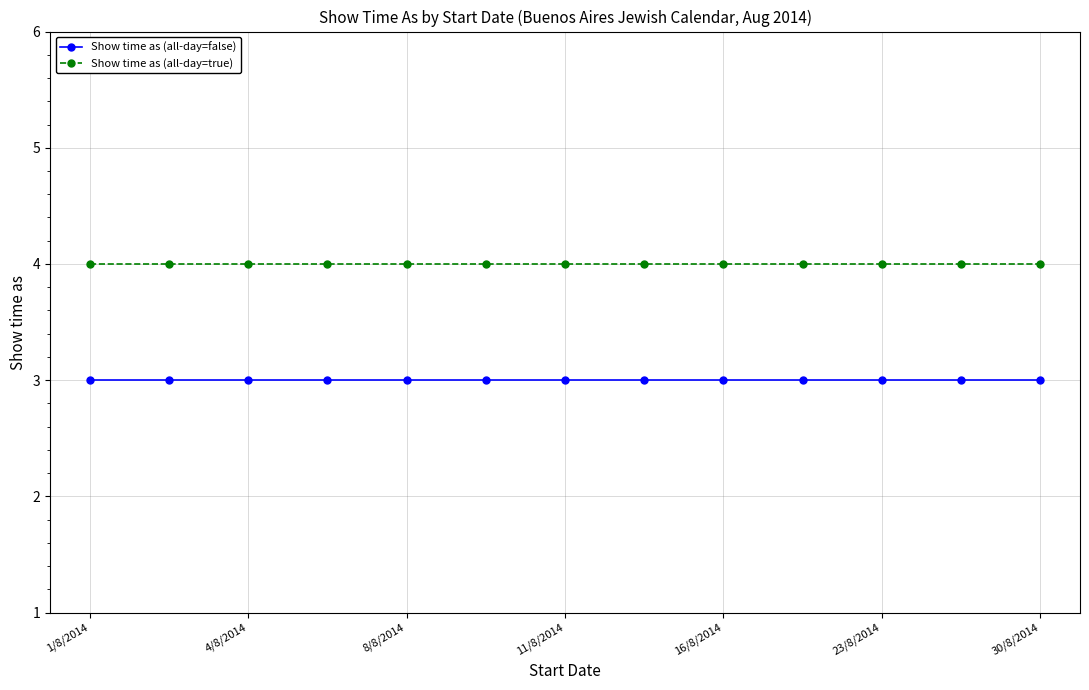

What is the value of the Show time as (all-day=false) point at the 3rd from the left?

3